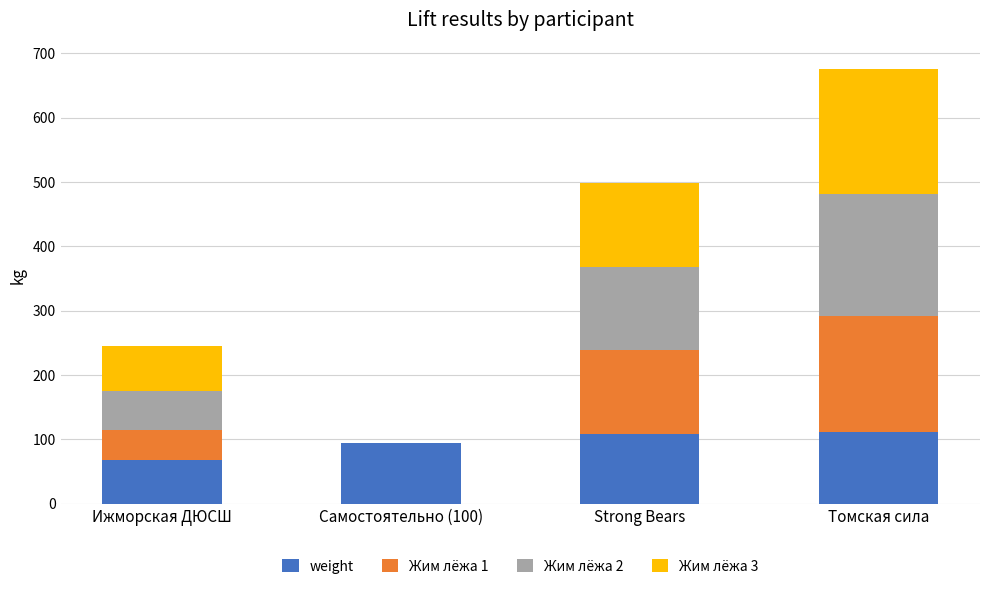

What is the total value across all series at Томская сила?

676.5